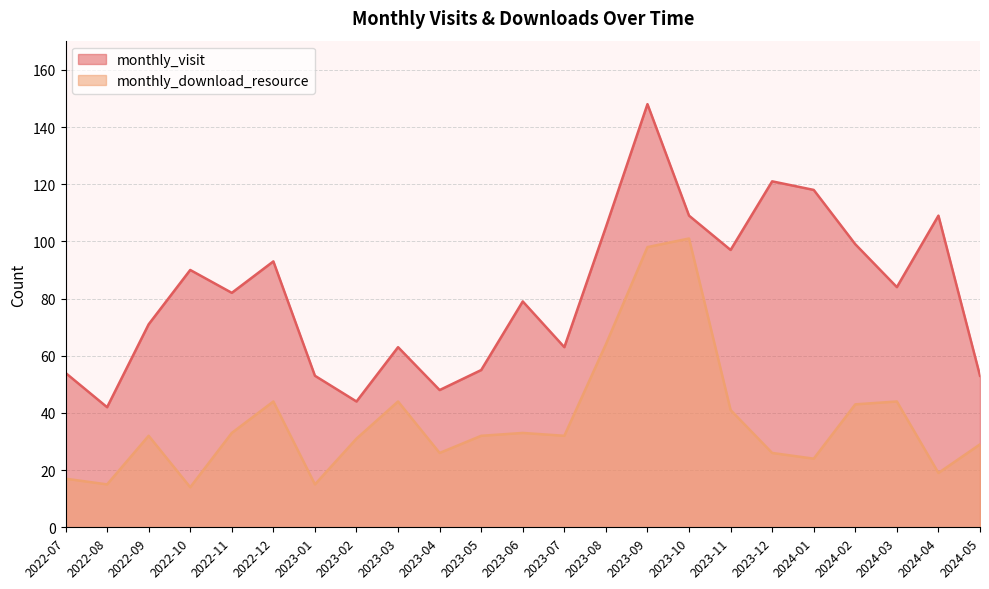

What is the label of the 3rd point from the left?

2022-09